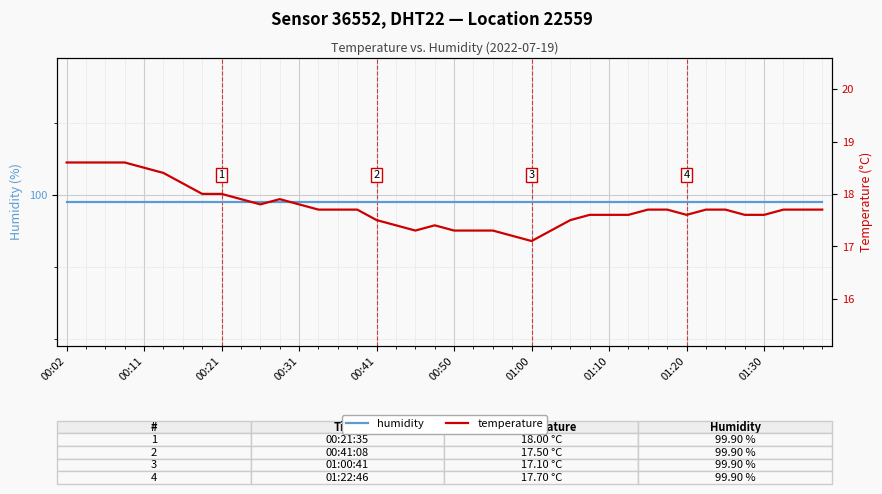

What is the minimum value for humidity?

99.9